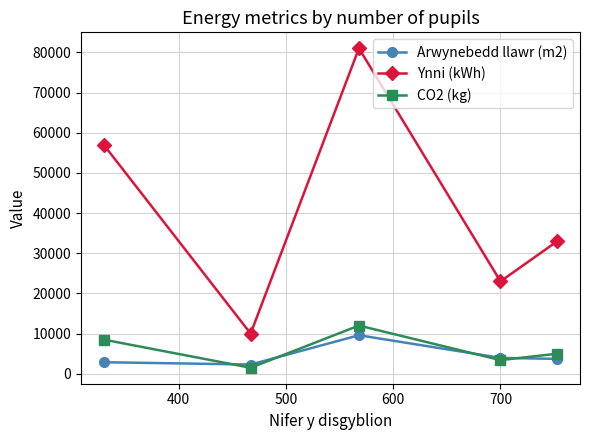

How many distinct data groups are displayed?

3